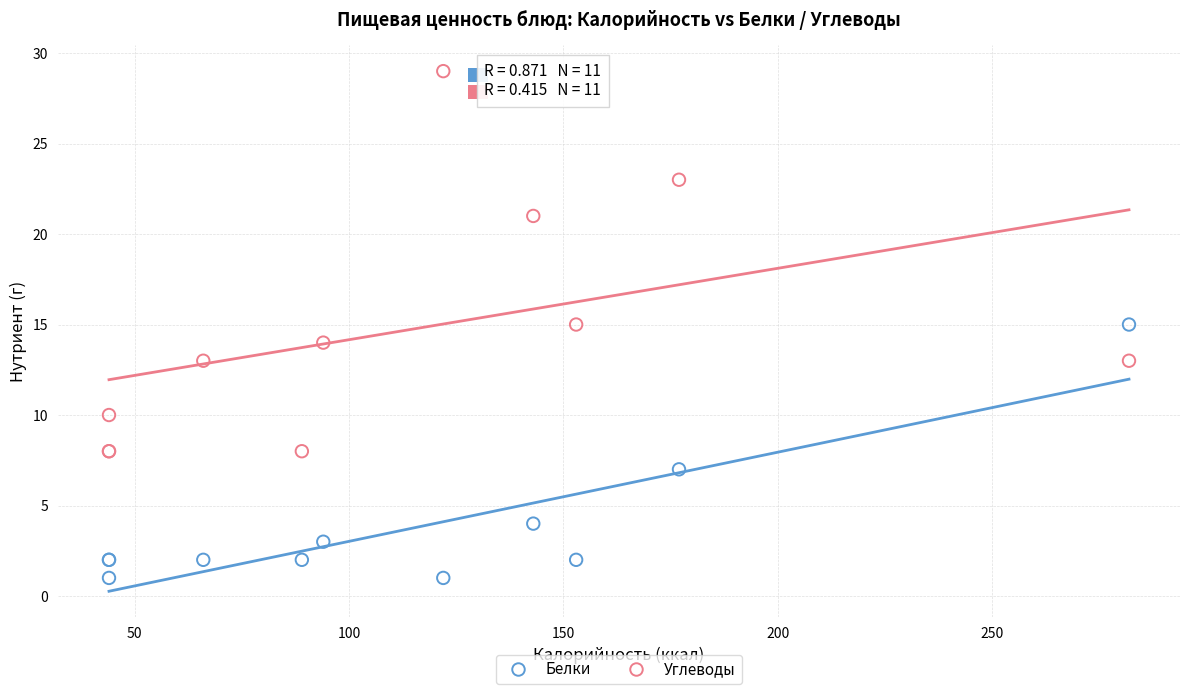

Which series has the largest Y range (max minus min)?

Углеводы